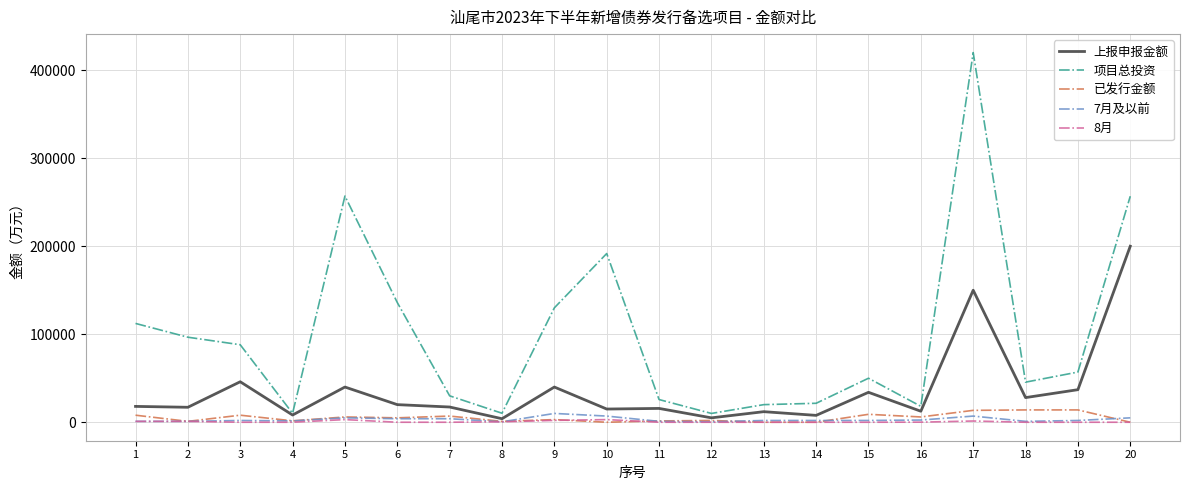

Which series has the largest total across all categories?

项目总投资